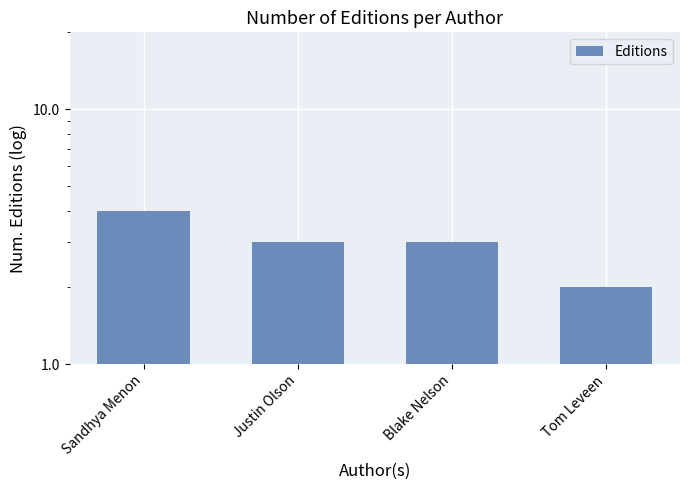

Are the bars grouped side by side (vs. stacked)?

No